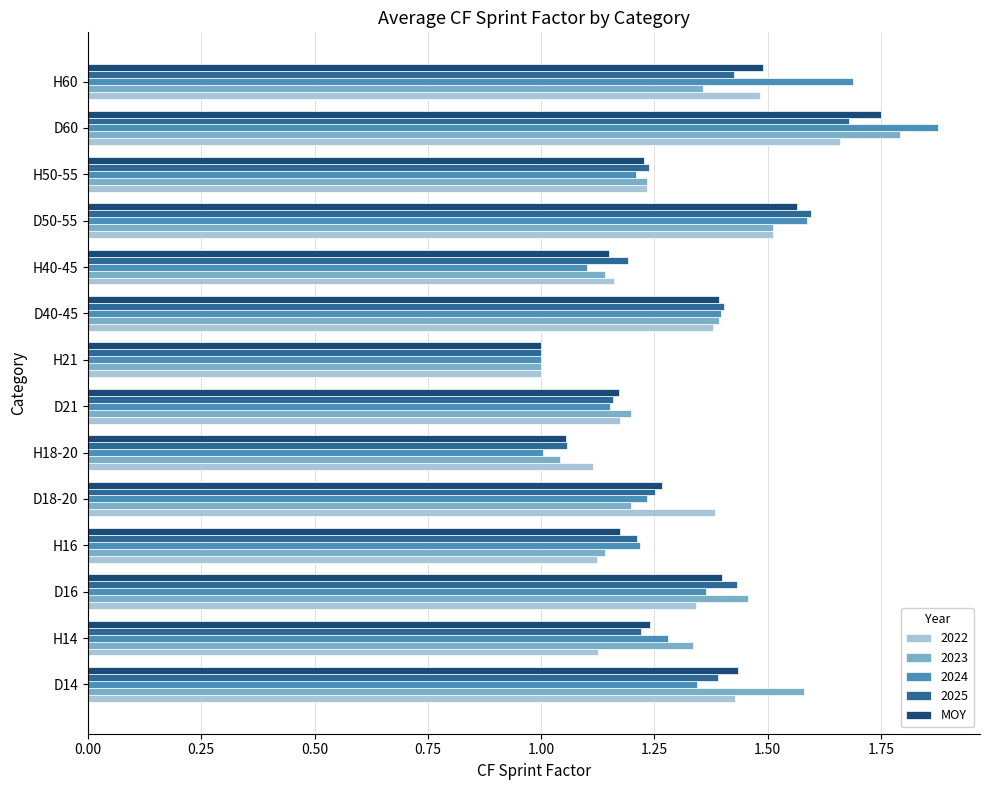

Between D16 and H50-55, which series saw the biggest shift?

2023